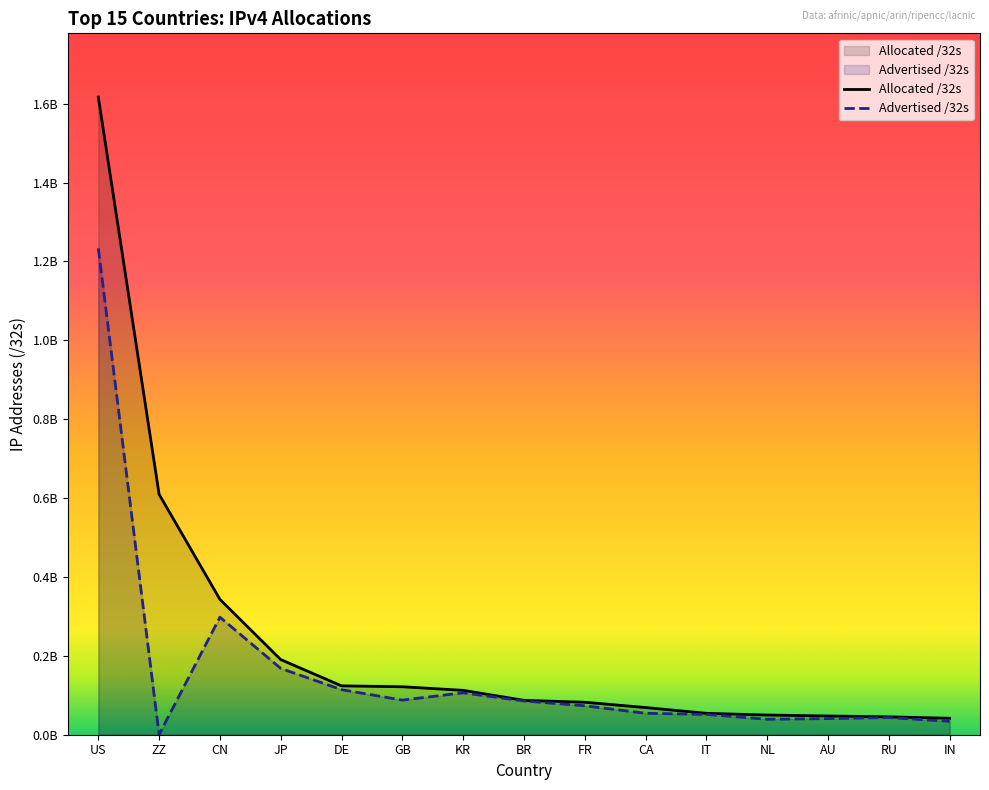

True or false: Allocated /32s has a value of 83964594 at IT.

False